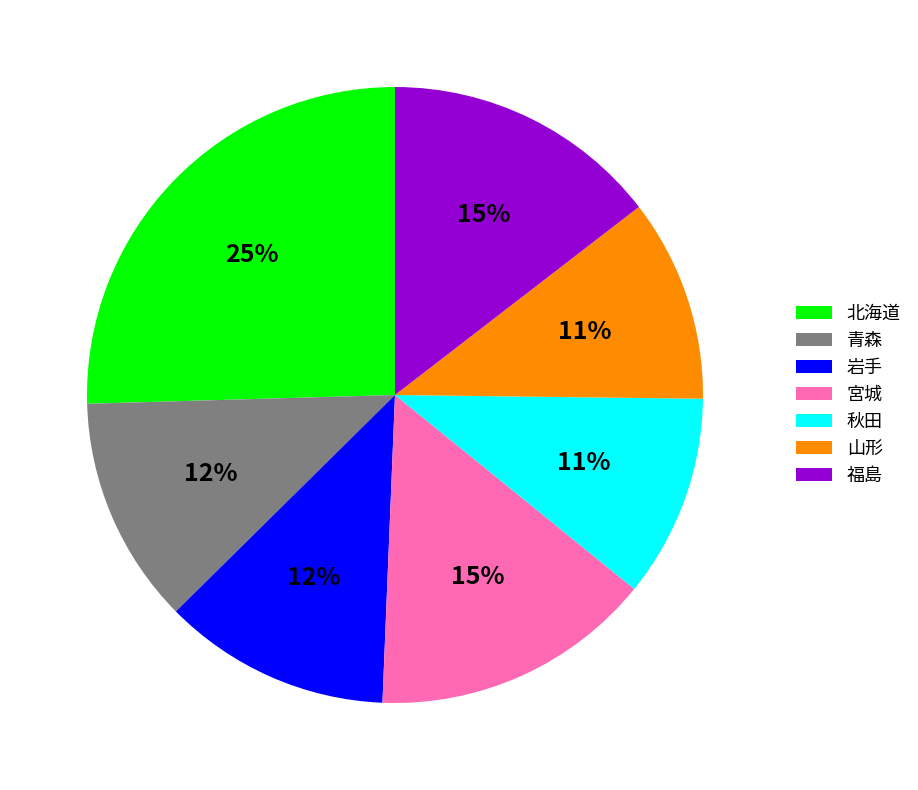

Is the sum of 福島 and 青森 greater than half?

No